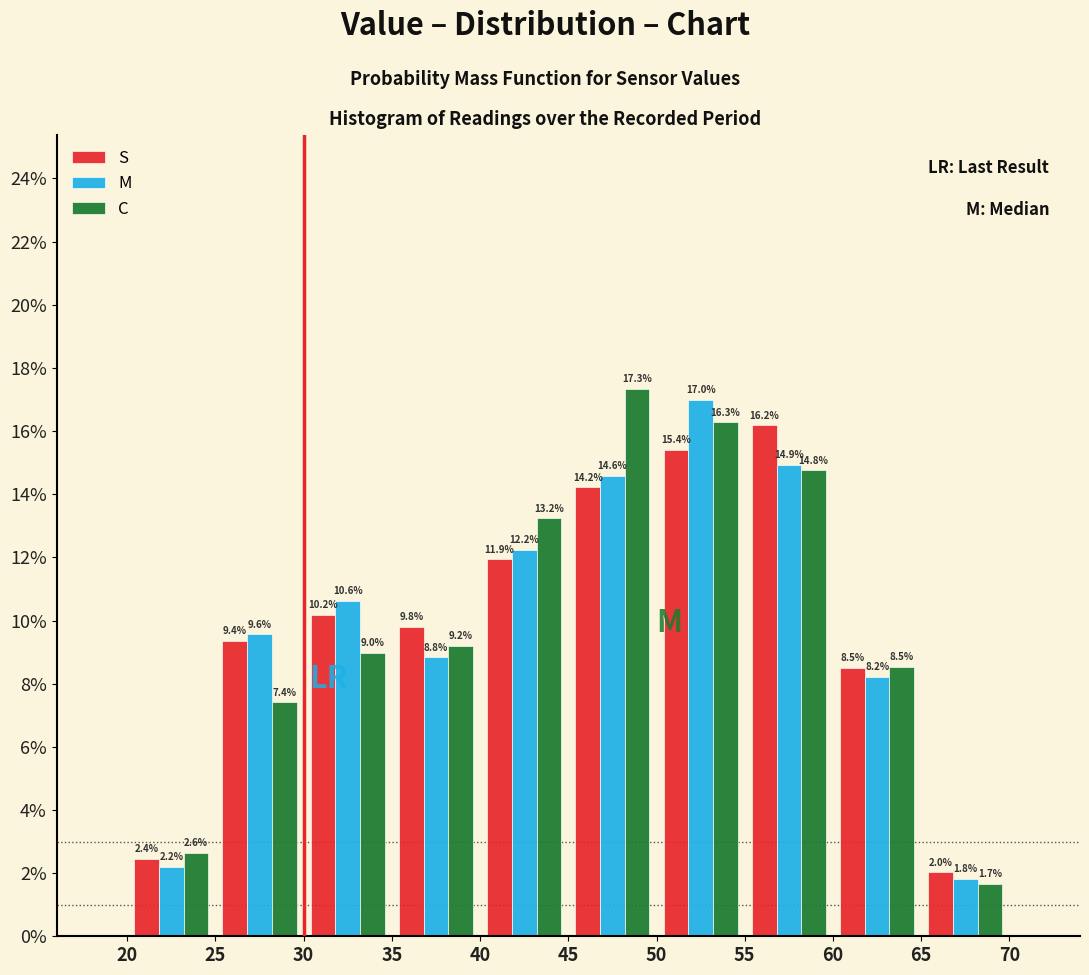

In the C series, which range on the x-axis has the tallest bar?

45 to 50